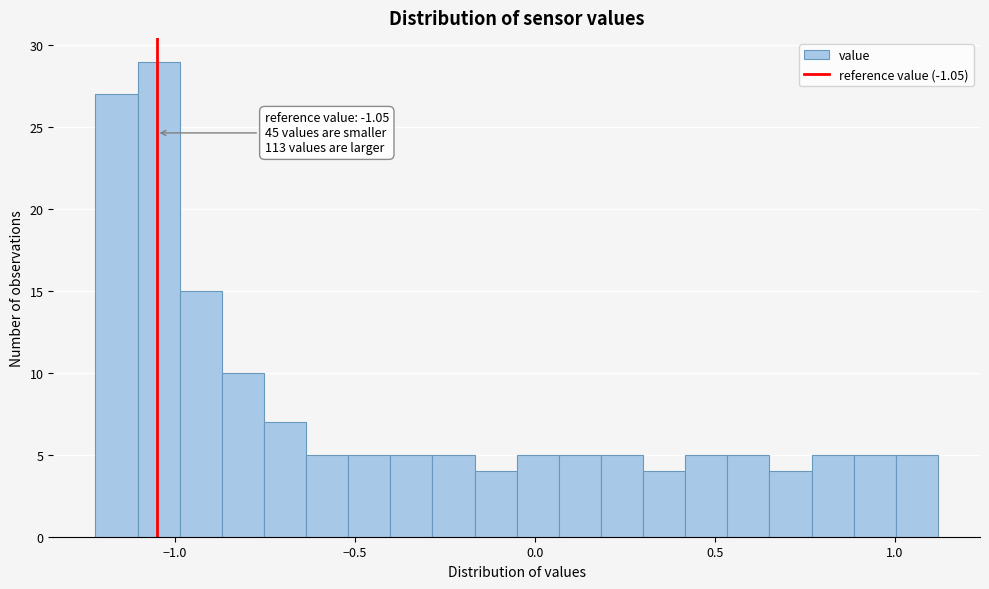

Around what value on the x-axis is the tallest bar? Give the approximate position of its centre, as read against the axis.

-1.05